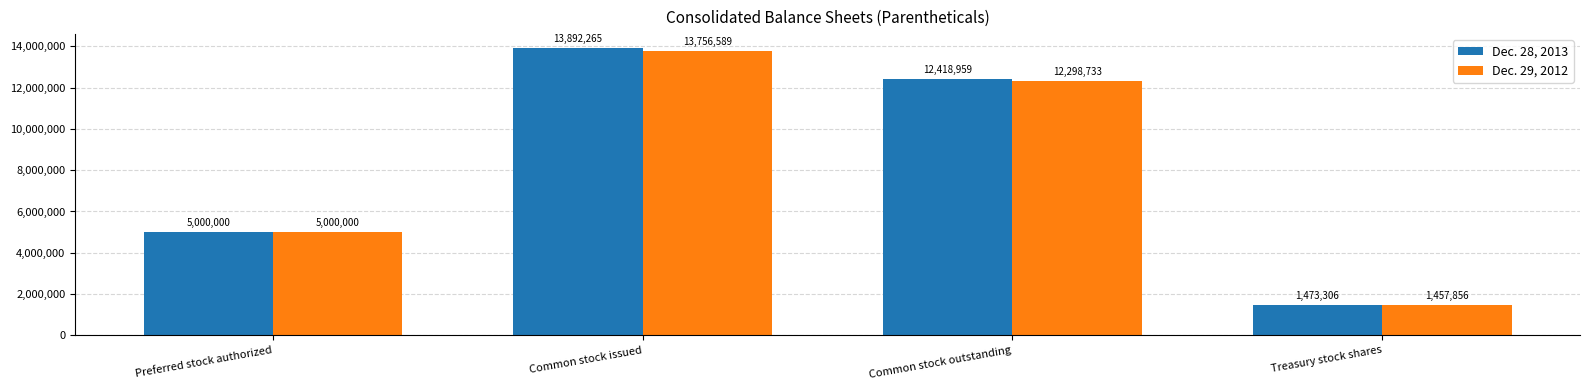

Between Common stock outstanding and Treasury stock shares, which series saw the biggest shift?

Dec. 28, 2013